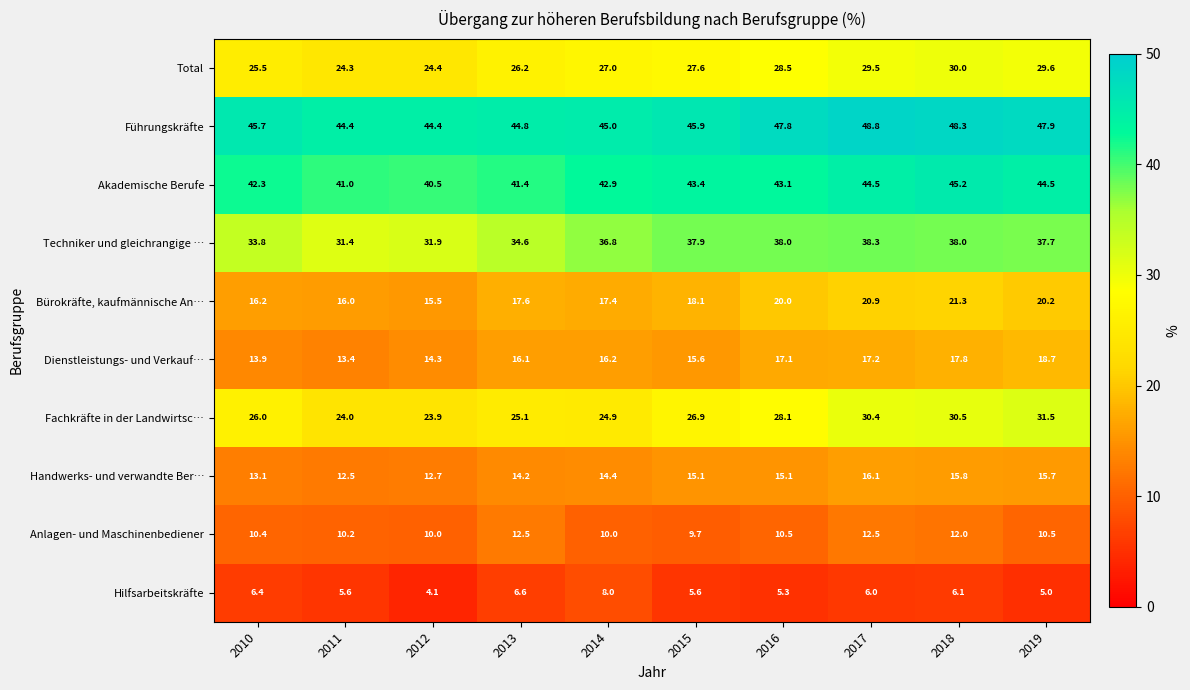

What is the sum of the Techniker und gleichrangige … values at 2015 and 2013?

72.5